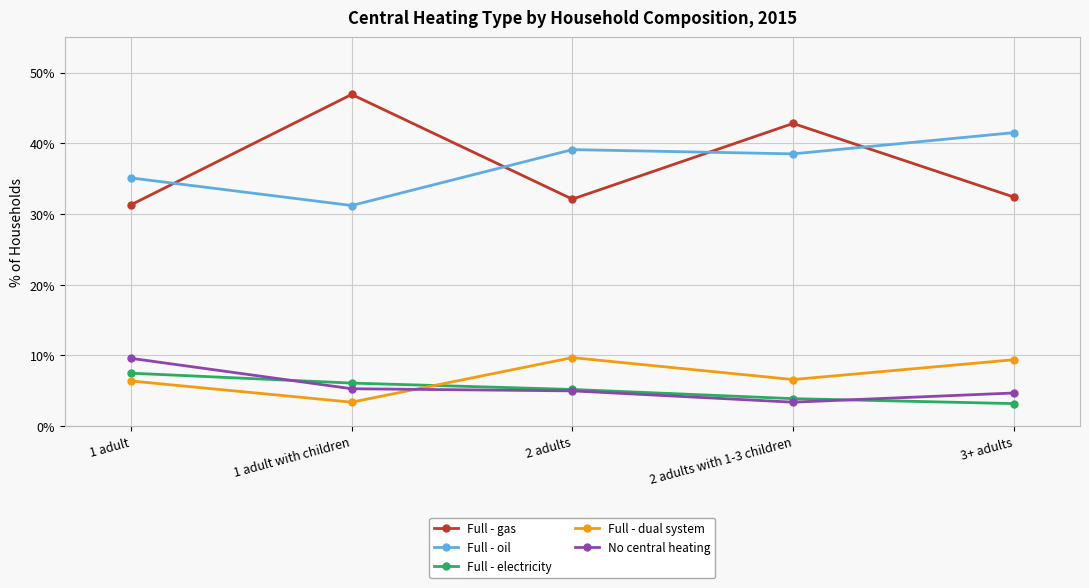

How many data points in Full - dual system are less than 6?

1